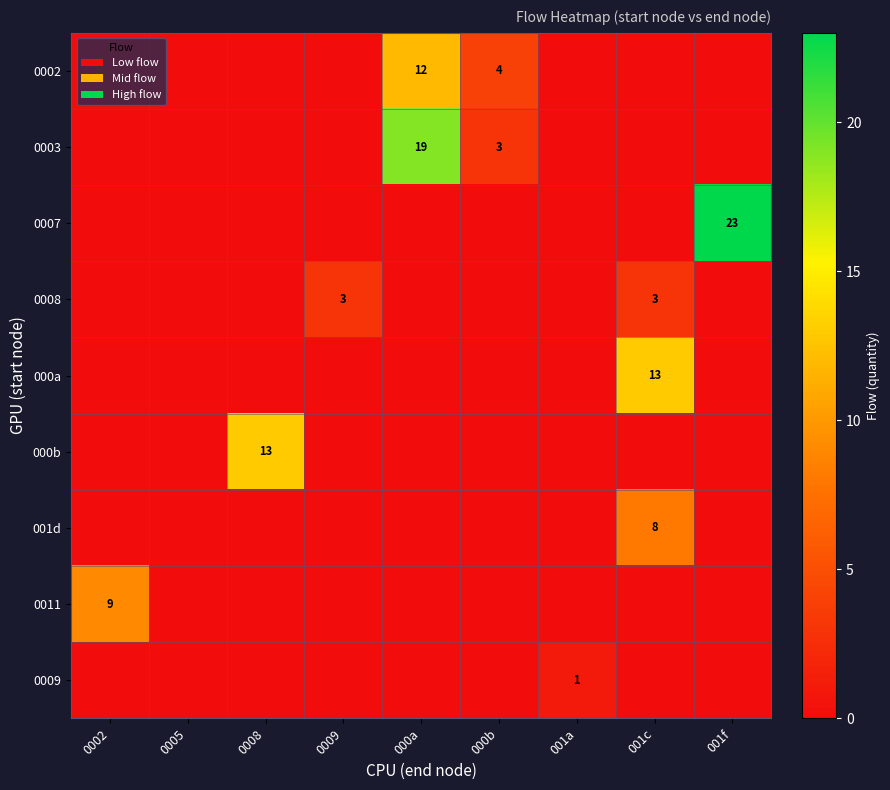

True or false: 0002 has a value of 4 at 000b.

True